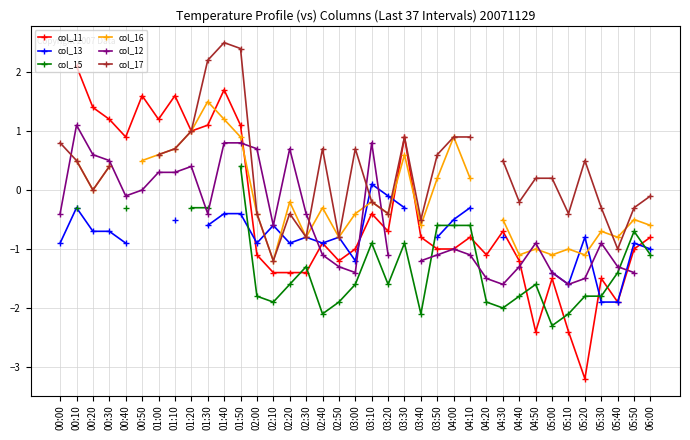

What are all the series names shown in the legend?

col_11, col_13, col_15, col_16, col_12, col_17